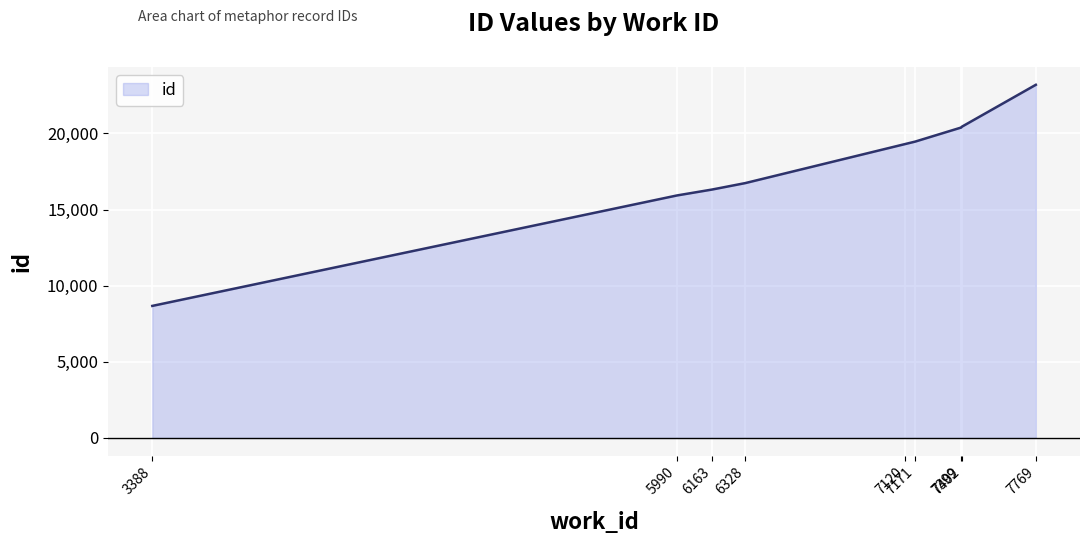

Where is the data nearest to the value 15931?

5990